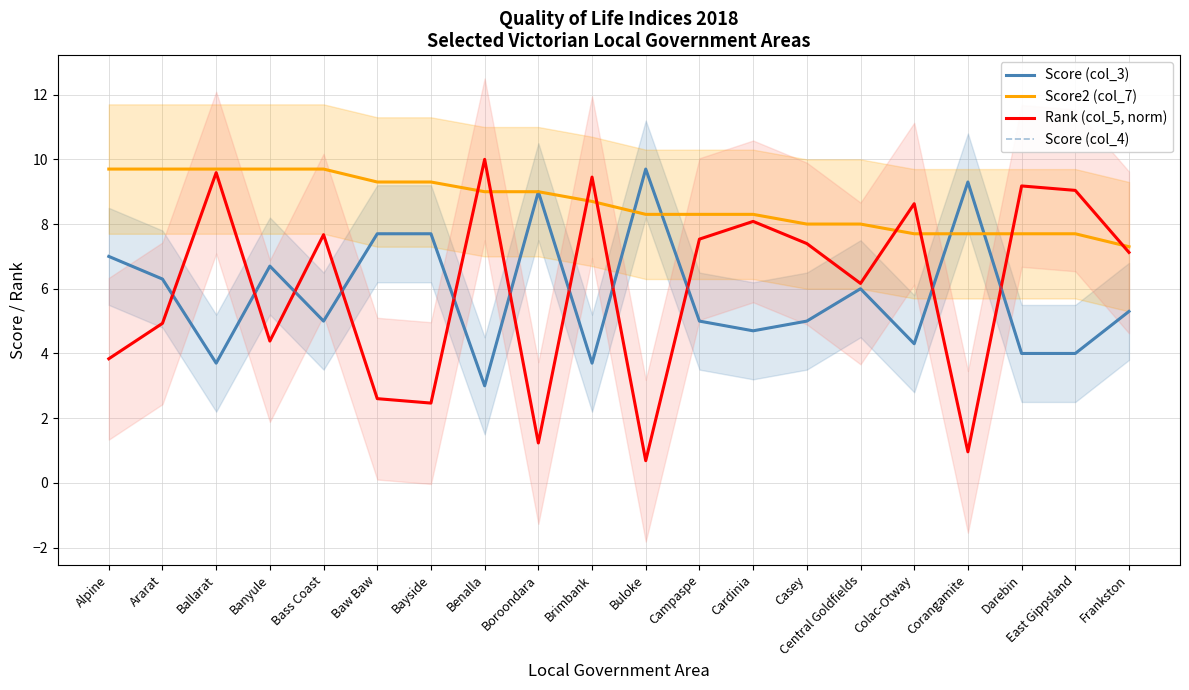

The Score2 (col_7) series shows 9.7 at Ballarat. True or false?

True